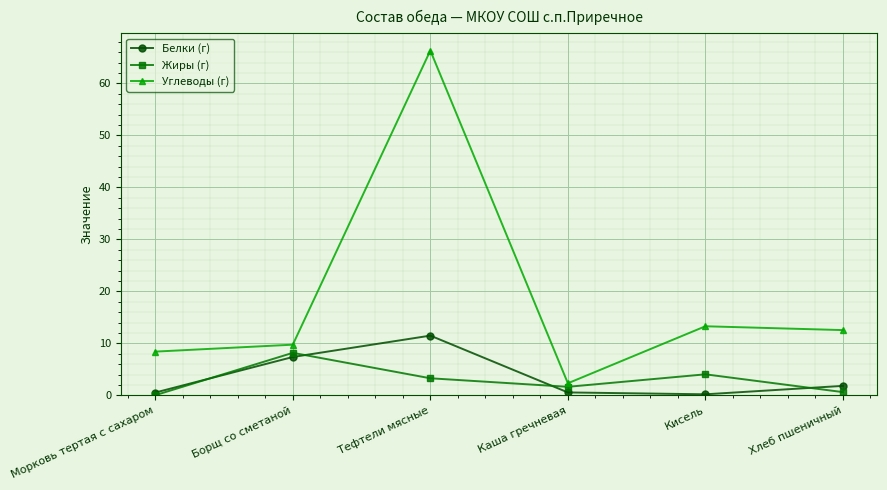

Where is the first local maximum for Жиры (г)?

Борщ со сметаной